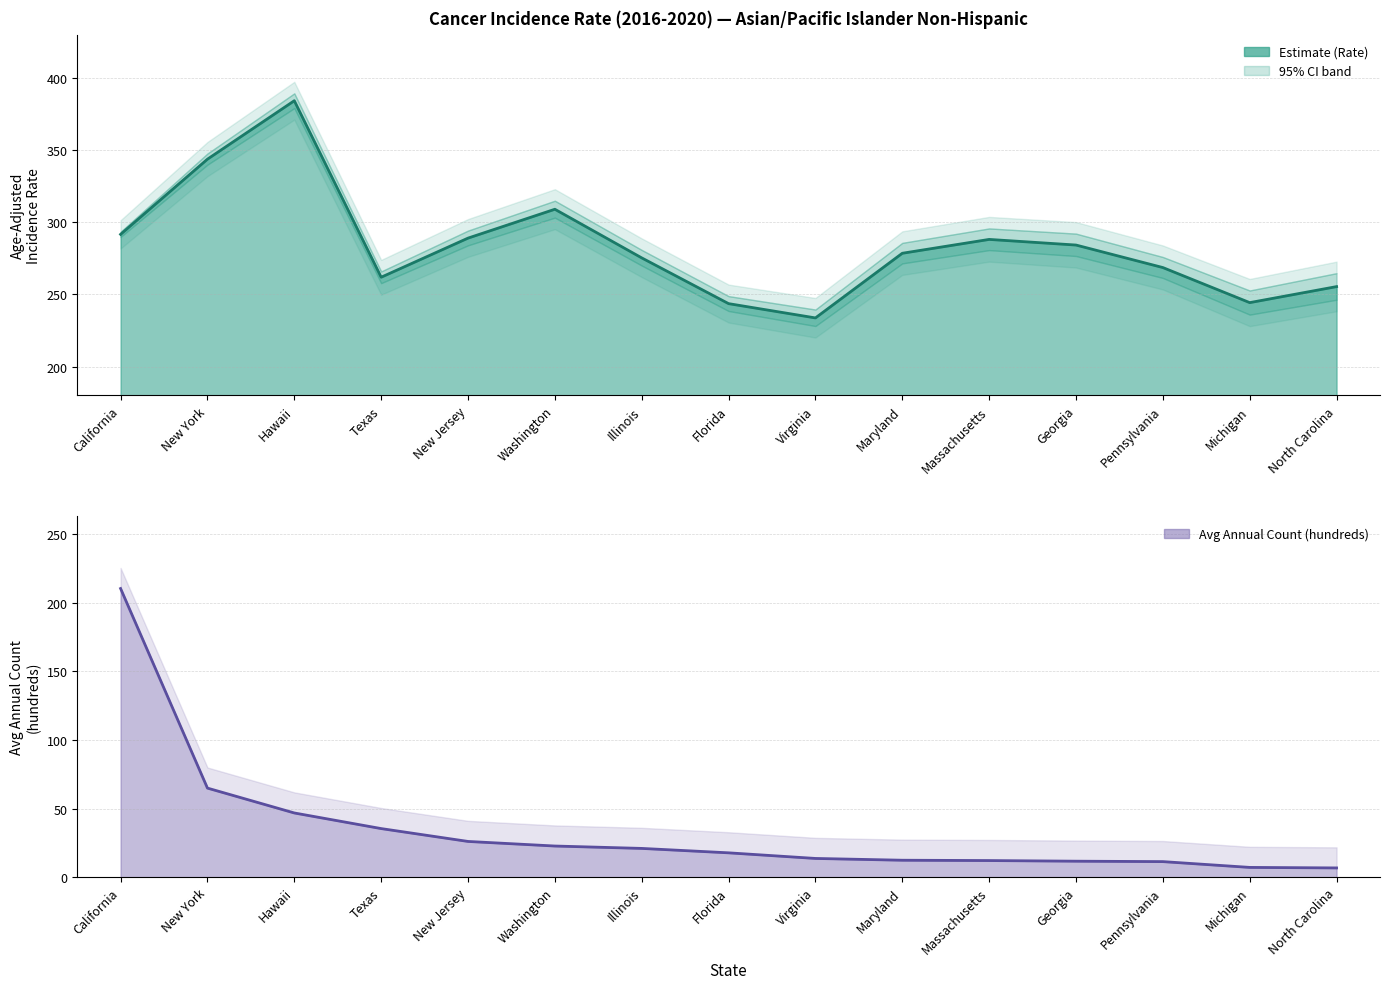

Does the chart display data point markers on the line(s)?

No